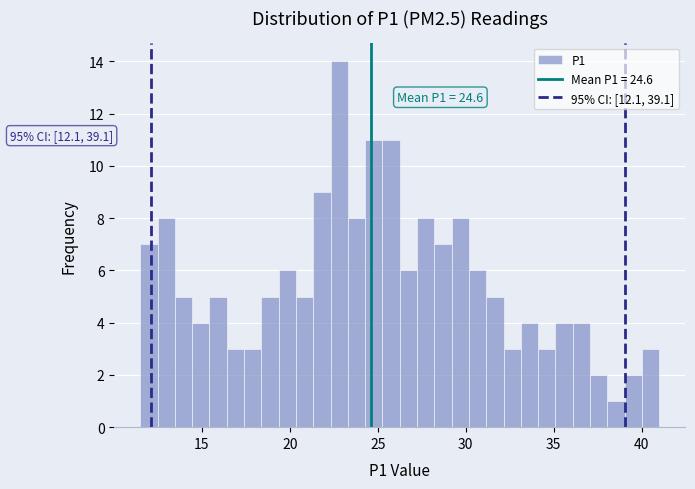

Read against the x-axis, roughly where is the centre of the tallest bar?

23.0